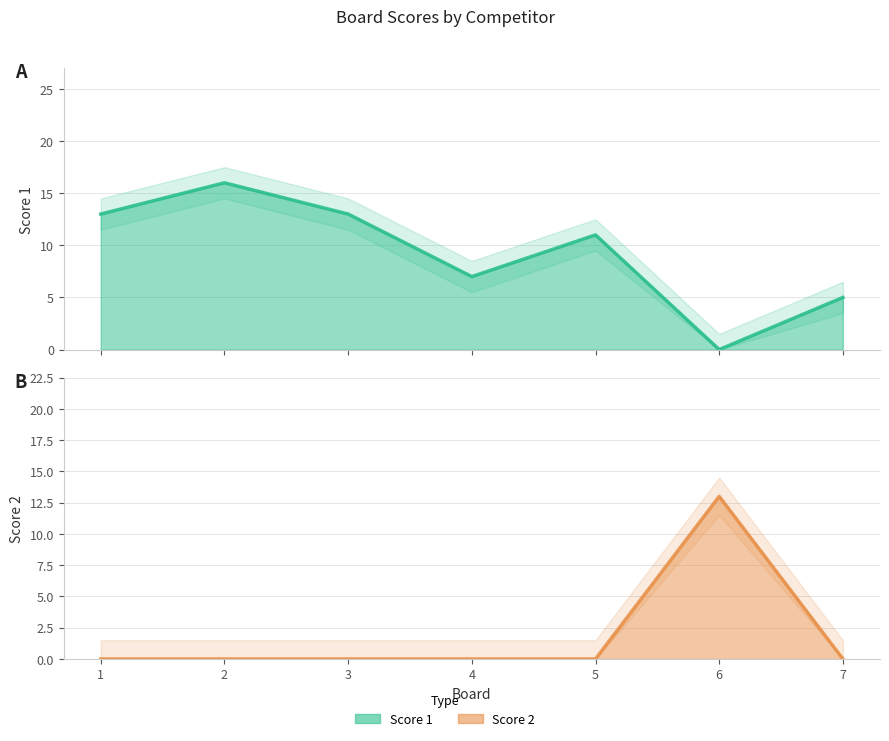

Which series has the widest spread of values?

Score 1